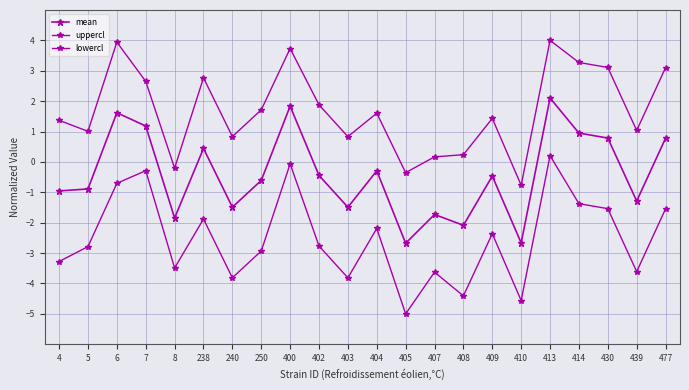

How many data points in mean are less than 0?

14